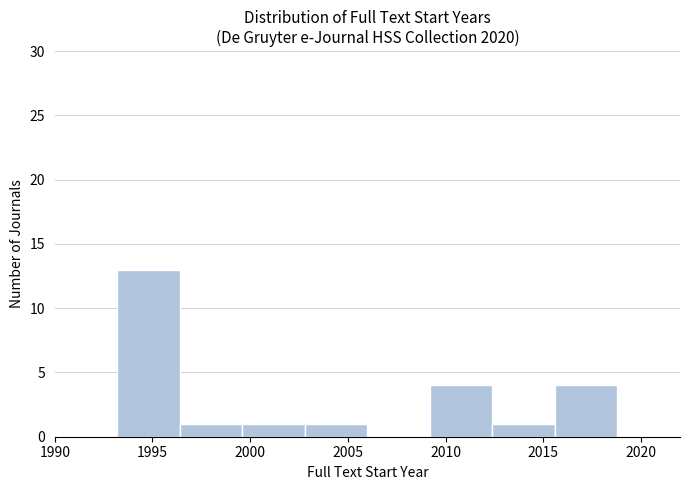

What is the height of the bar covering 2015.6 to 2018.8 on the x-axis? Neither the bar edges nor the heights are printed on the chart, so give them approximately, as read against the axes.

4